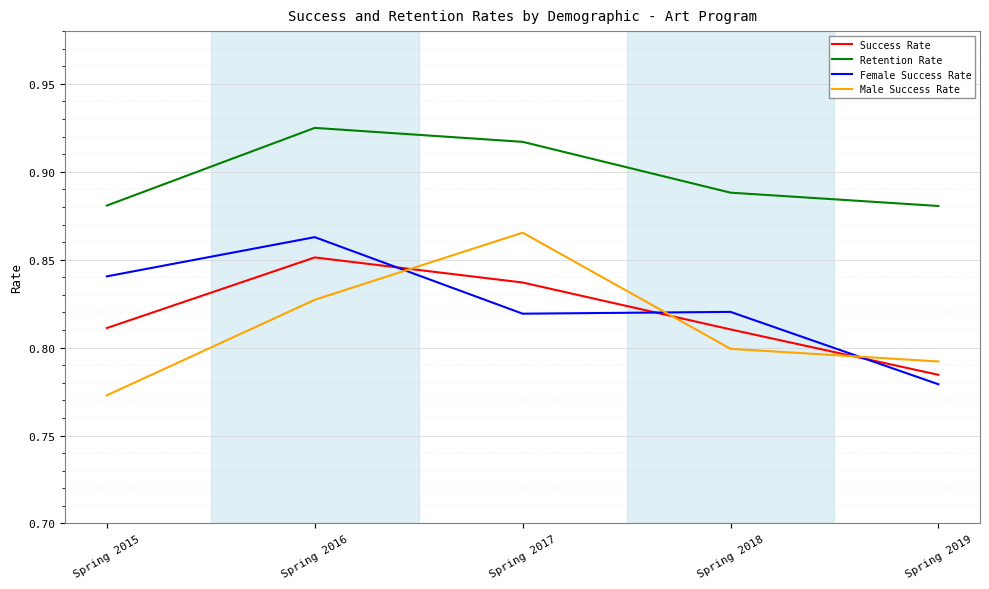

Is it true that Male Success Rate equals 0.8 at Spring 2019?

True